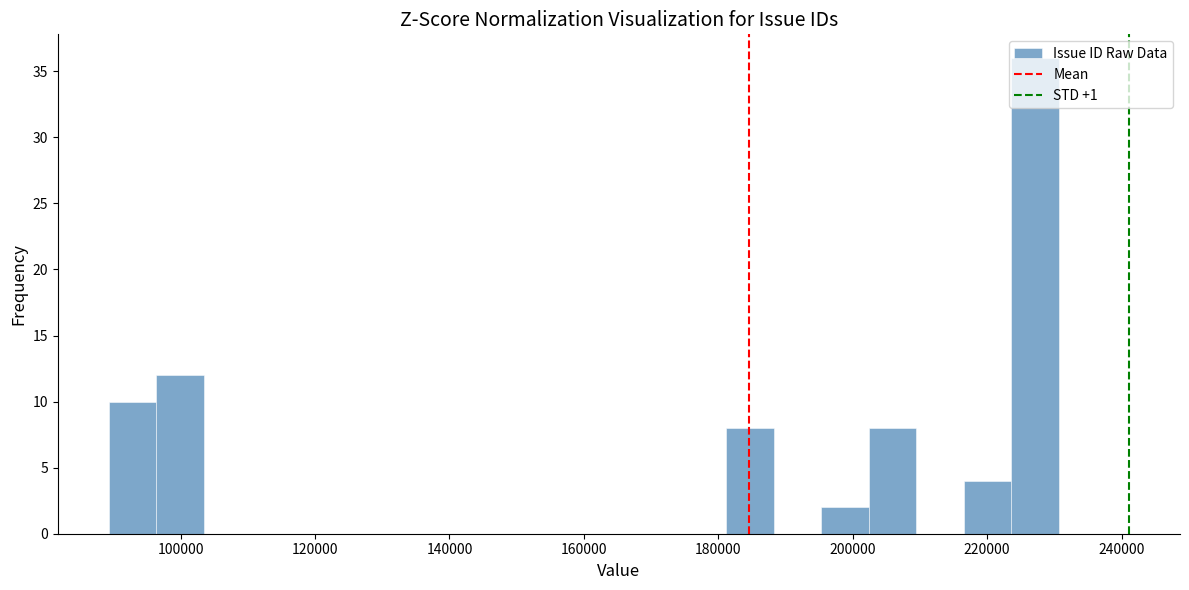

Read against the x-axis, roughly where is the centre of the tallest bar?

228000